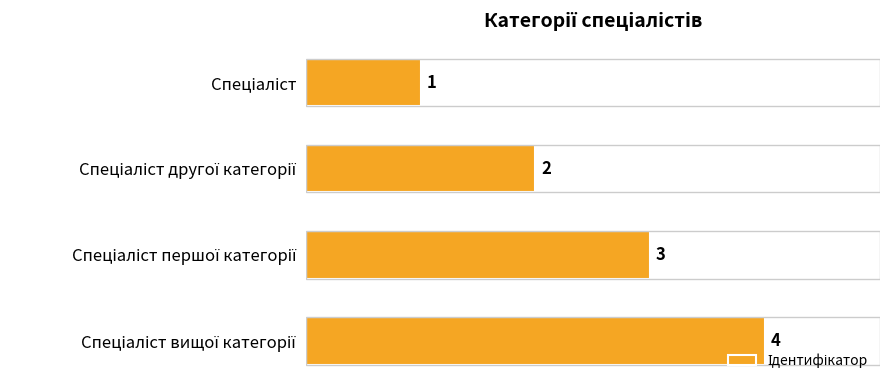

Count the values in the range 2 to 4.

3